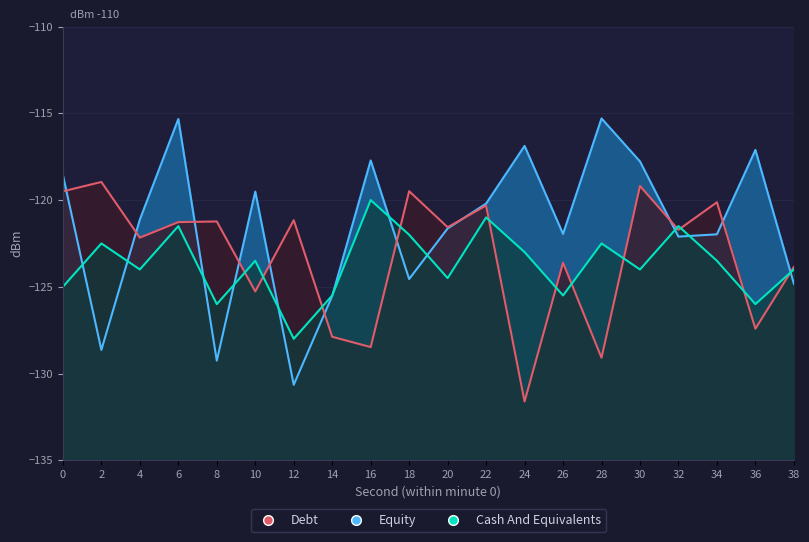

The value of Cash And Equivalents at 32 is -121.5. True or false?

True